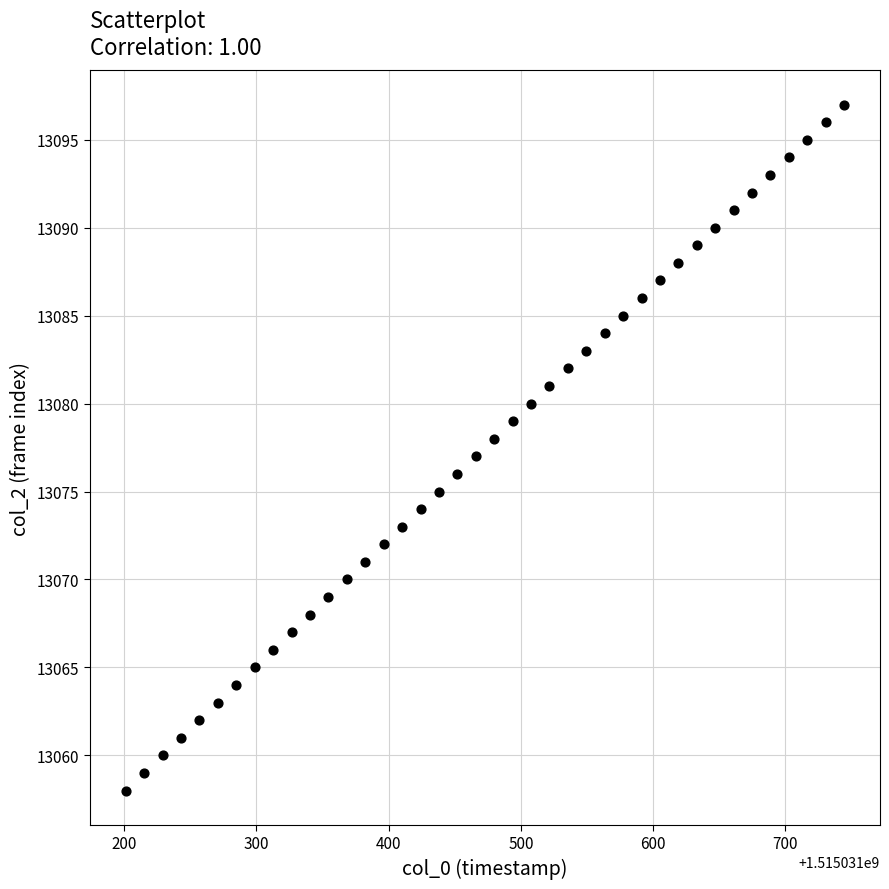

What is the range of Y values (max minus min)?

39